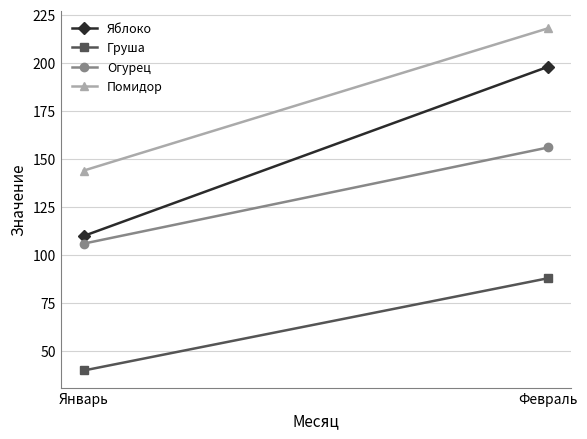

How many data points in Помидор are less than 218?

1